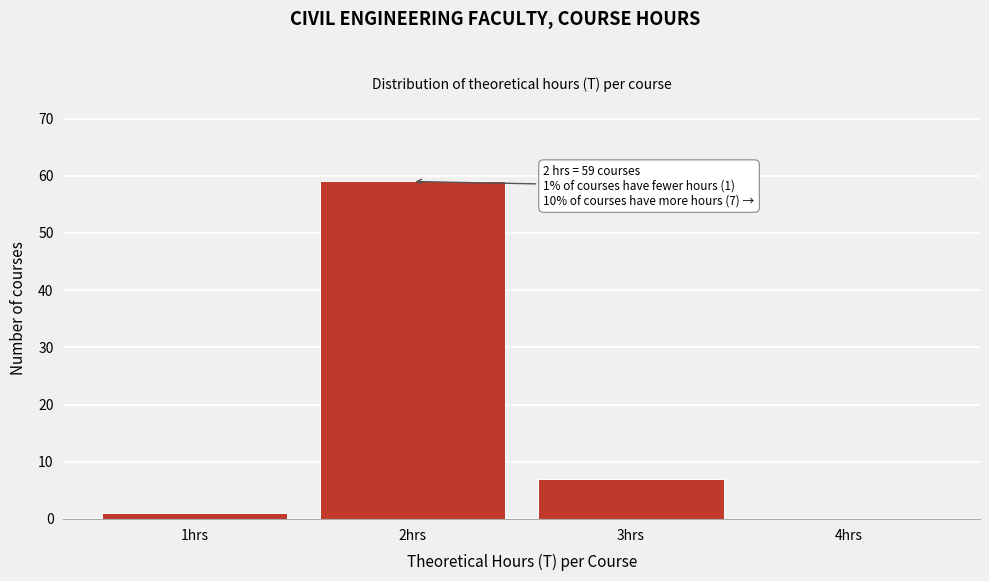

Reading left to right, transcribe all the data shown in this chart.

1hrs=1	2hrs=59	3hrs=7	4hrs=0